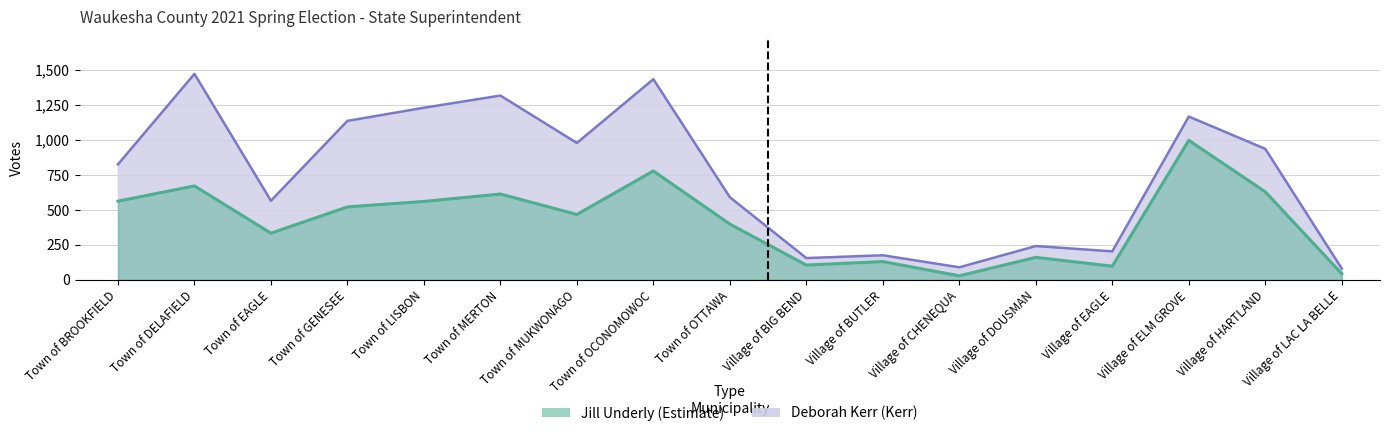

What is the label of the 7th point from the left?

Town of MUKWONAGO